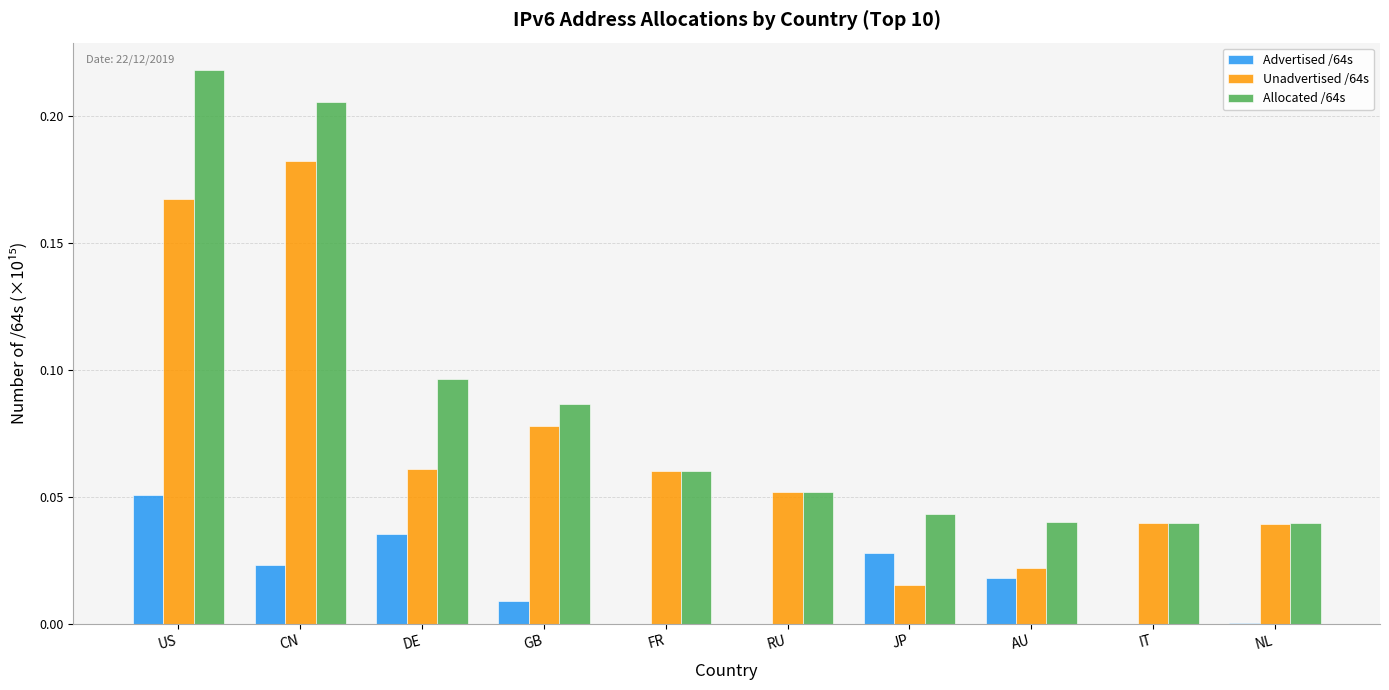

What is the sum of all Allocated /64s values?

0.9